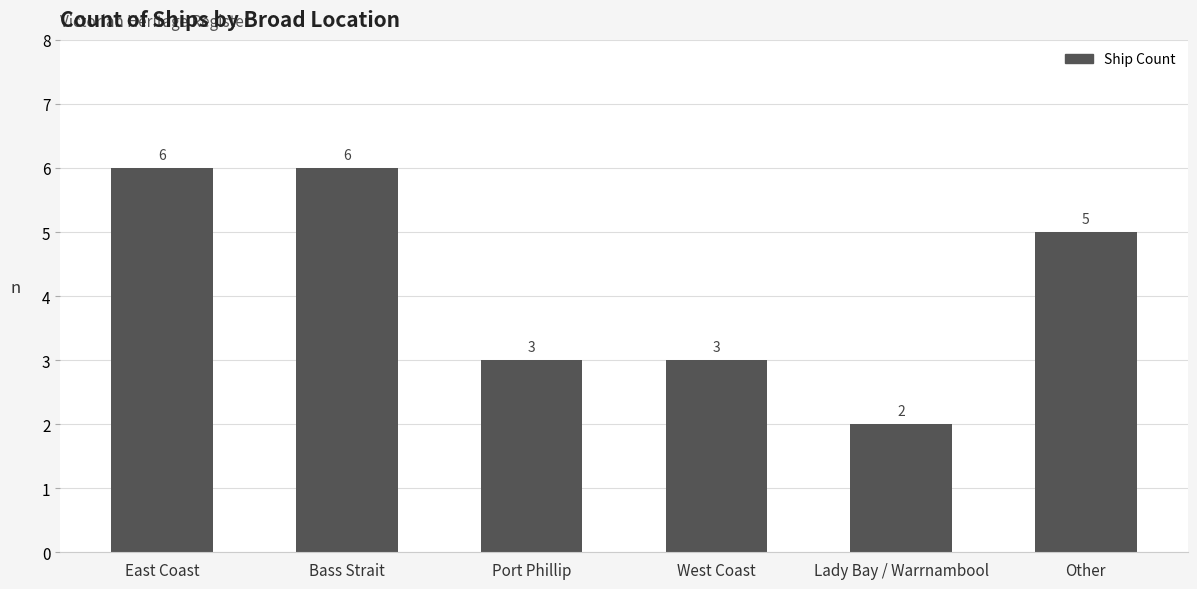

What is the difference between the maximum and minimum values?

4